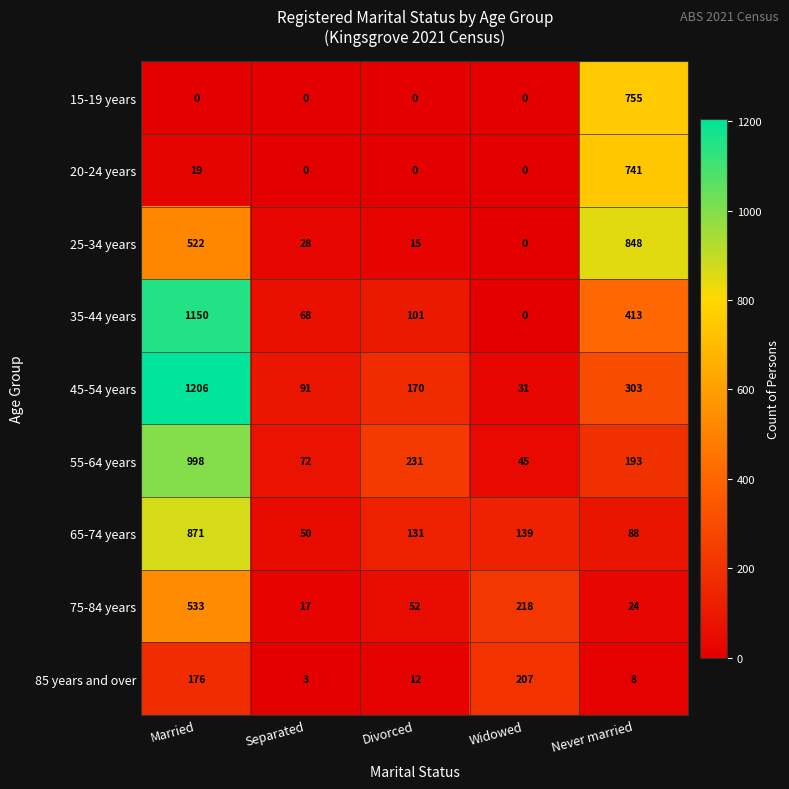

Which series has the largest range (max minus min)?

45-54 years